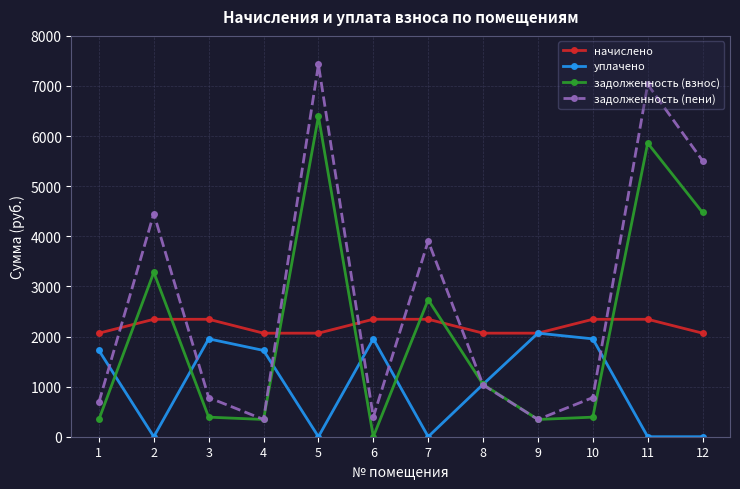

The value of задолженность (взнос) at 12 is 2504.7. True or false?

False